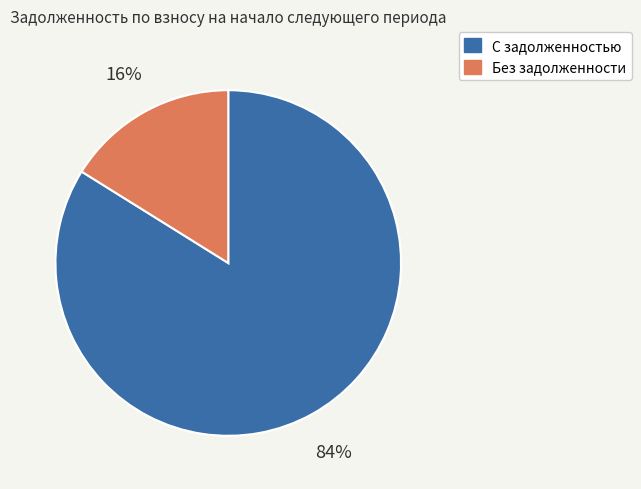

Count the number of slices in the pie.

2